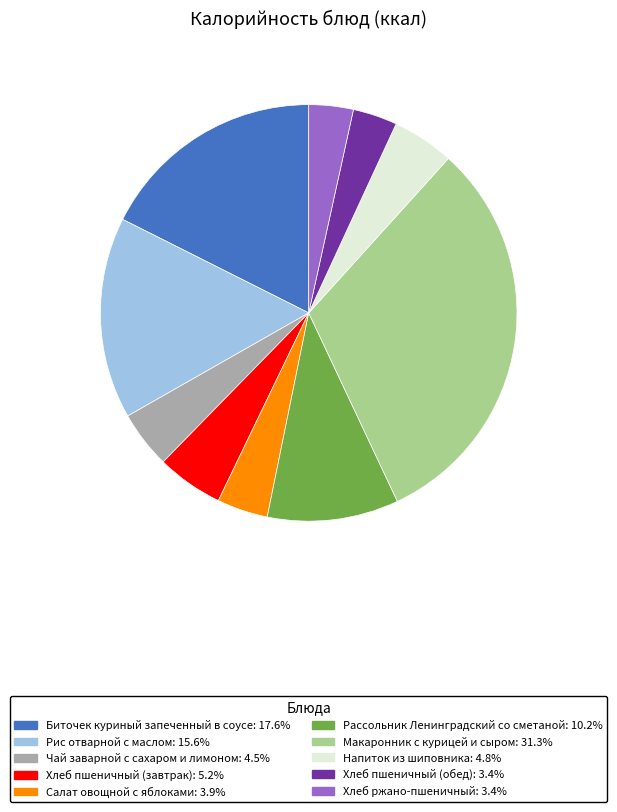

What is the ratio of the value at Рассольник Ленинградский со сметаной: 10.2% to the value at Рис отварной с маслом: 15.6%?

0.7